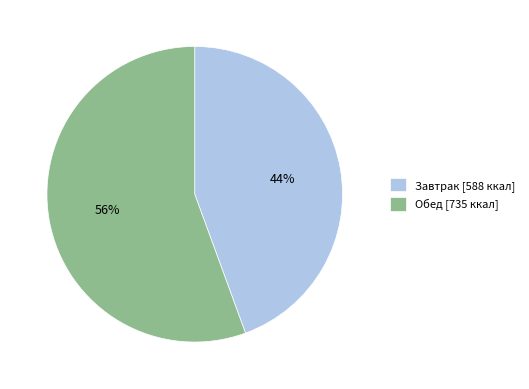

How many segments does this pie chart have?

2